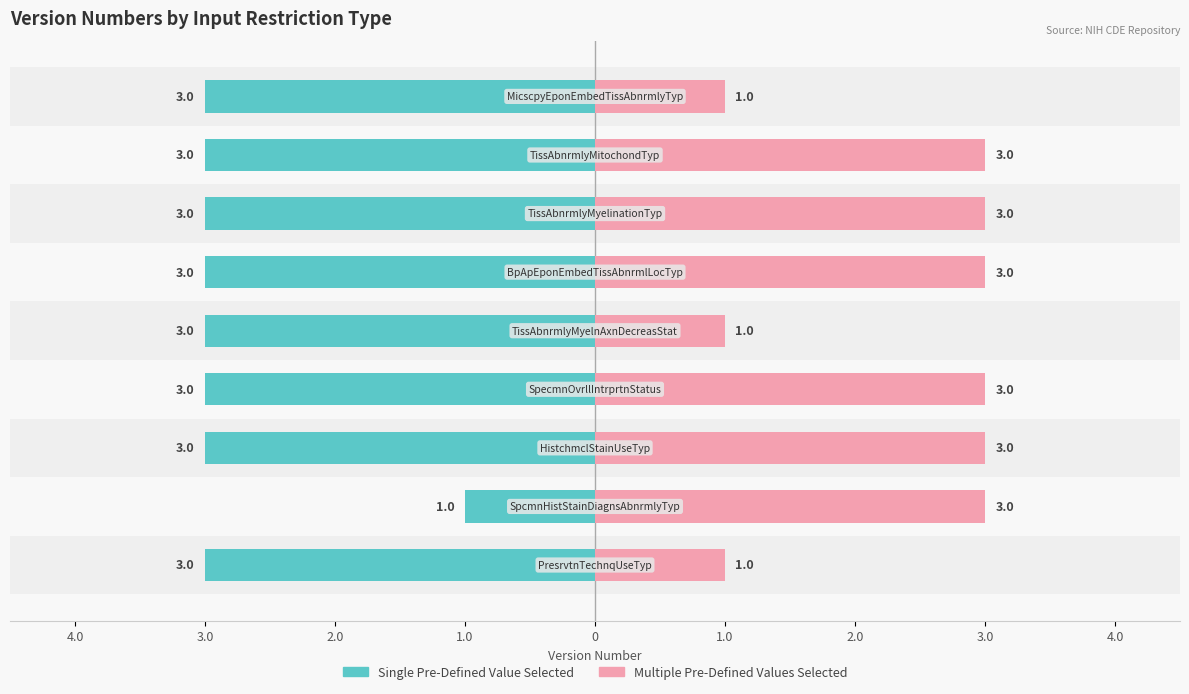

The value of Multiple Pre-Defined Values Selected at 1.0 is 3. True or false?

True